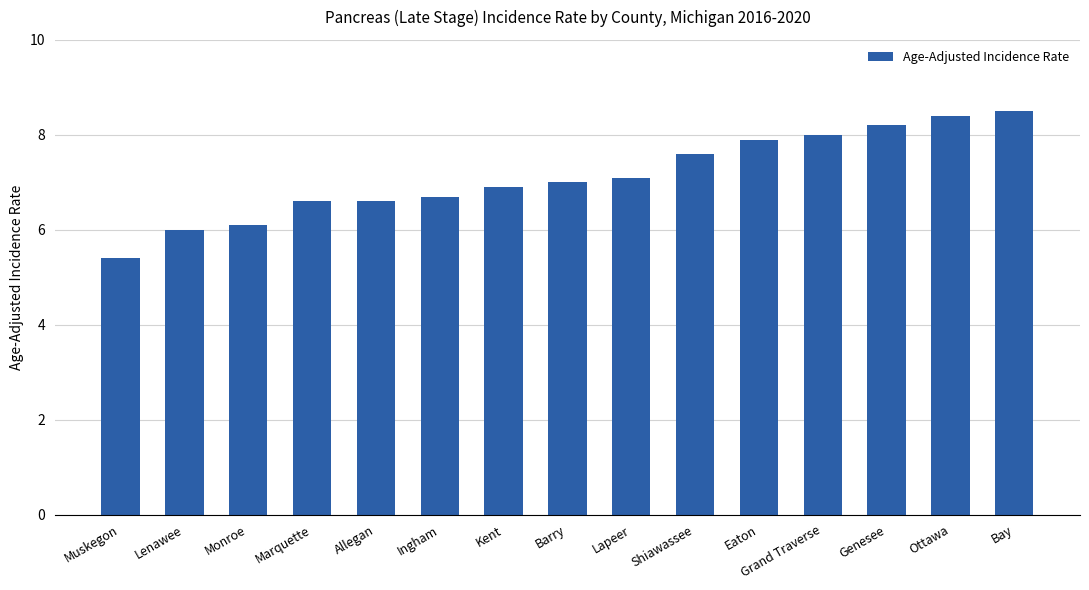

Approximately how many times larger is the value at Eaton compared to Marquette?

1.2